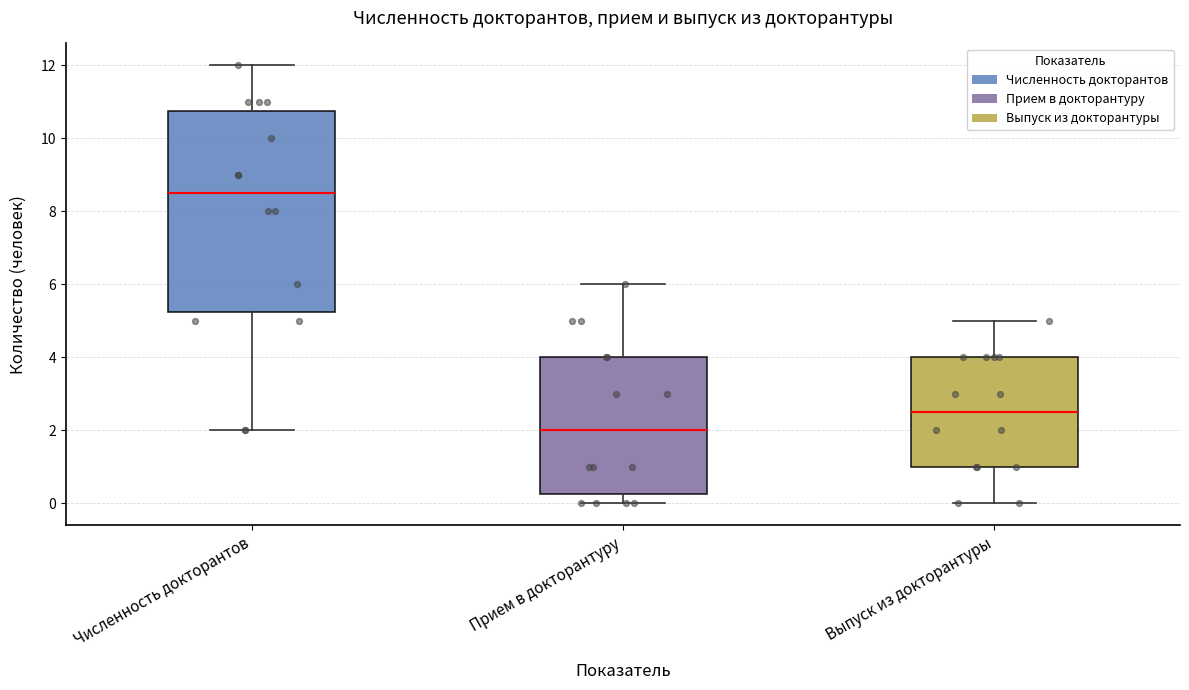

Reading left to right, transcribe this box plot: for each box, give where its median line is, the range the box spans, and where its two whiskers end, as read against the y-axis. The values are not printed on the chart, so give them approximately, as read against the axis.

Численность докторантов: median 8.6, box 5.2 to 10.8, whiskers 2.0 to 12.0
Прием в докторантуру: median 2.0, box 0.2 to 4.0, whiskers 0.0 to 6.0
Выпуск из докторантуры: median 2.6, box 1.0 to 4.0, whiskers 0.0 to 5.0